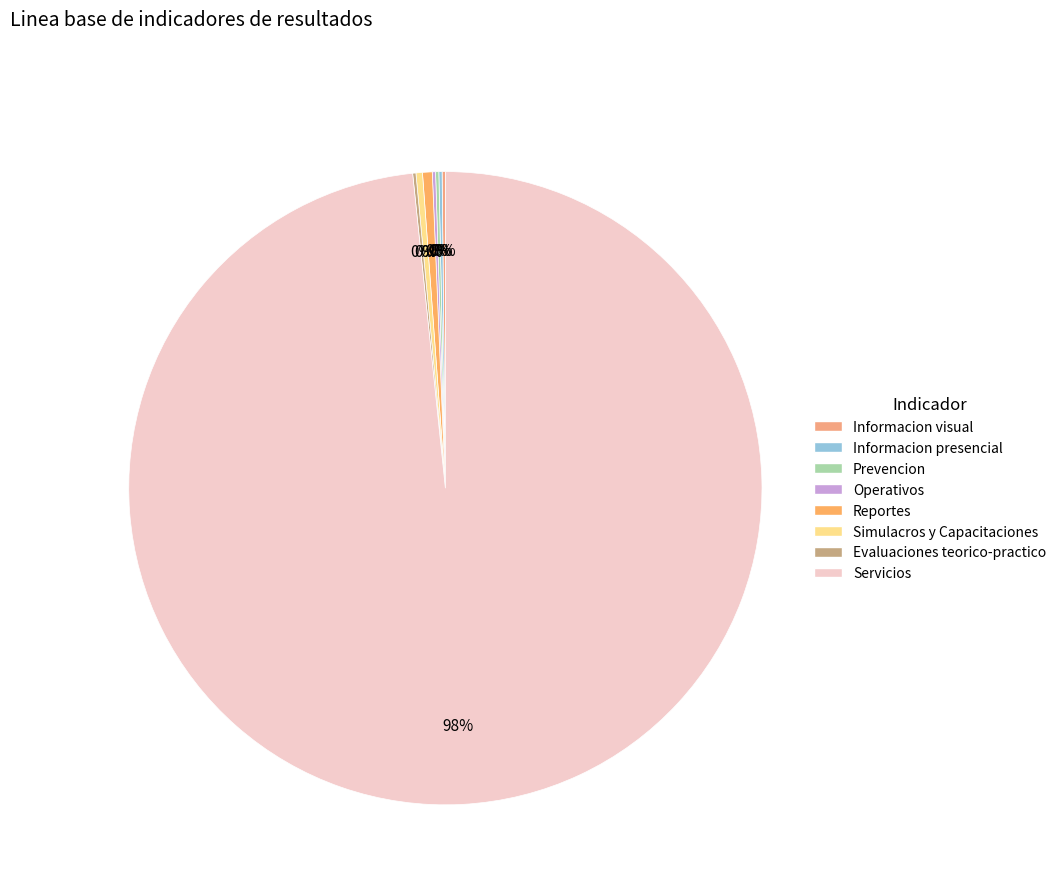

Is there a majority slice in this chart?

Yes